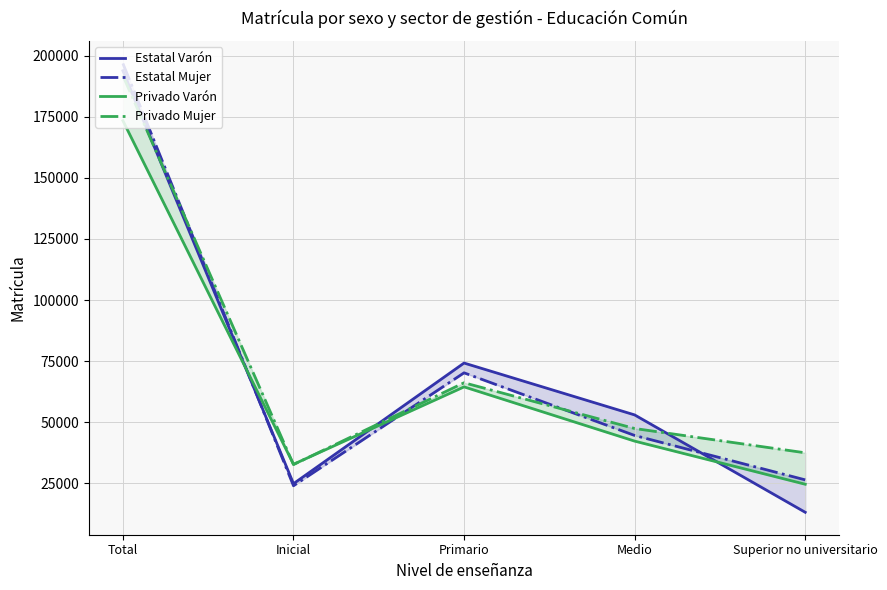

List the series in order of their peak value, lowest first.

Privado Varón, Privado Mujer, Estatal Varón, Estatal Mujer